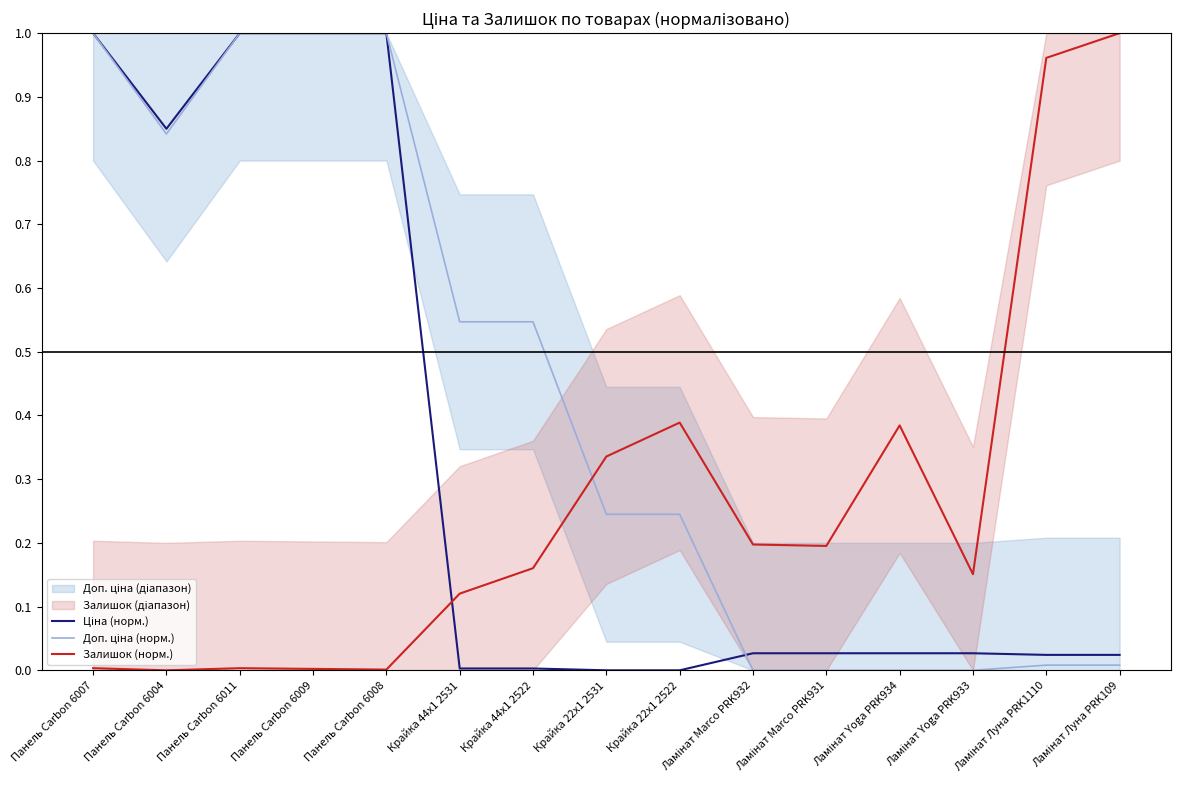

What is the label of the 10th point from the left?

Ламінат Marco PRK932